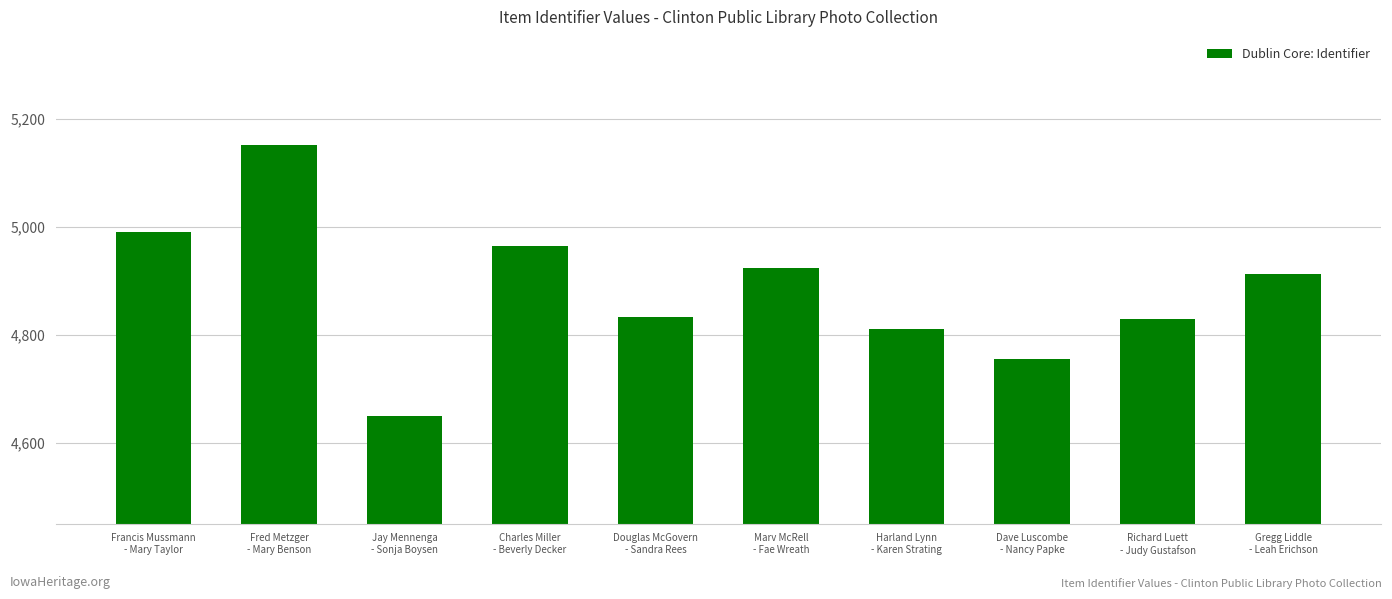

What is the greatest value displayed?

5152